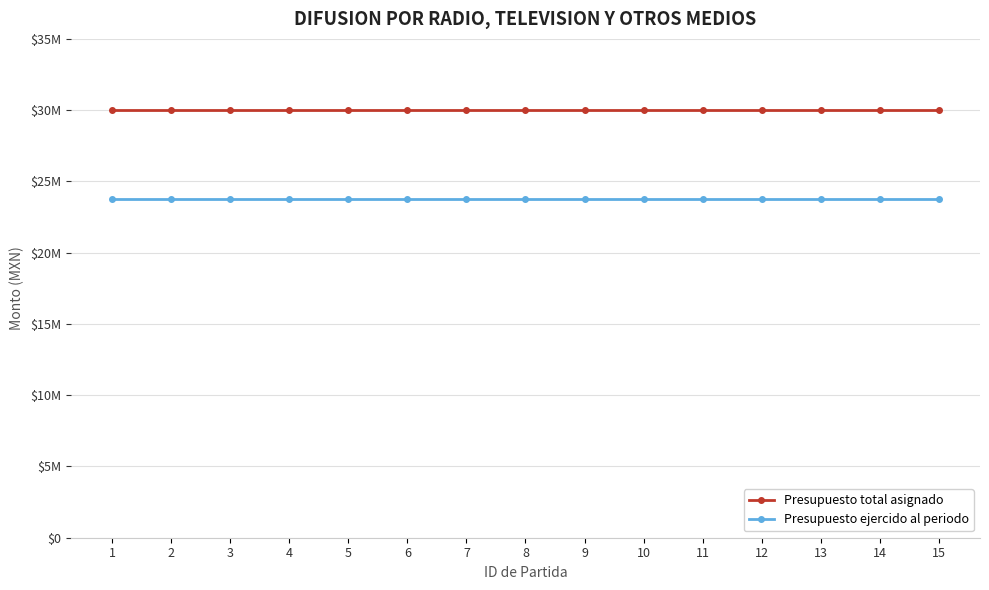

True or false: Presupuesto ejercido al periodo has more than 0 points higher than both neighbors.

False